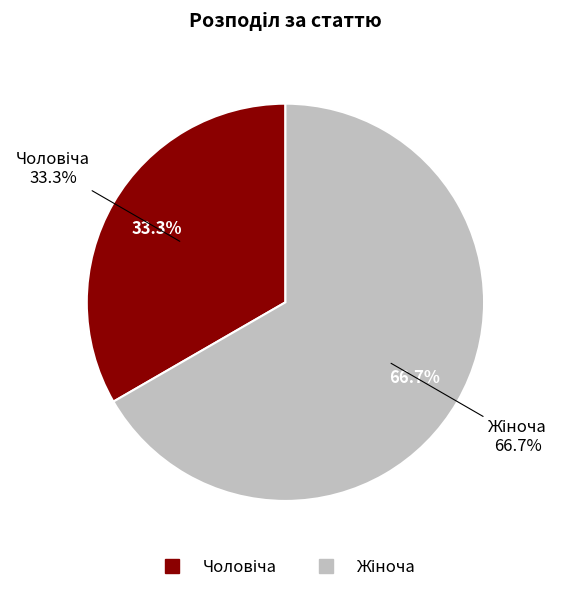

What percentage do Чоловіча and Жіноча together represent?

100.0%